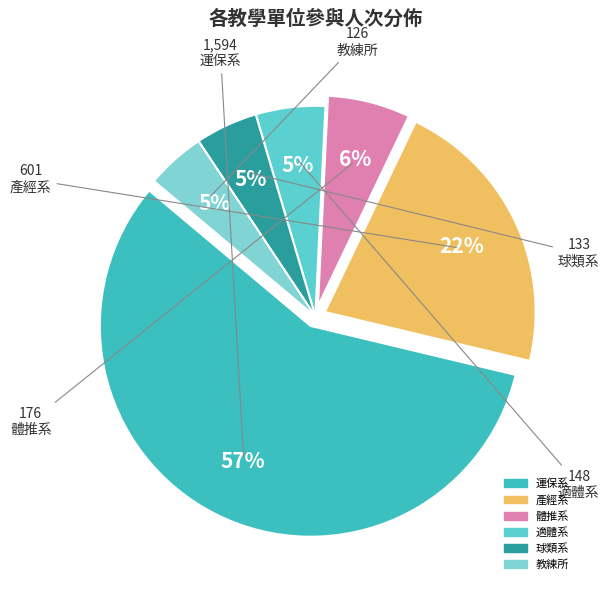

Is there any slice that represents more than half of the pie?

Yes